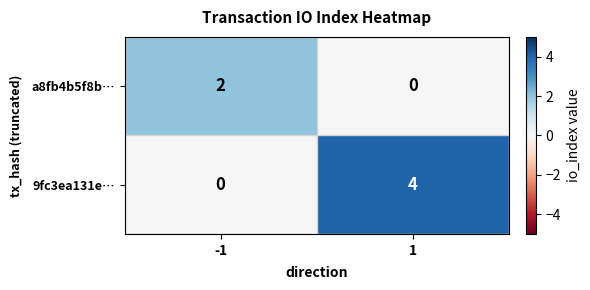

The 9fc3ea131e… series shows 2 at -1. True or false?

False